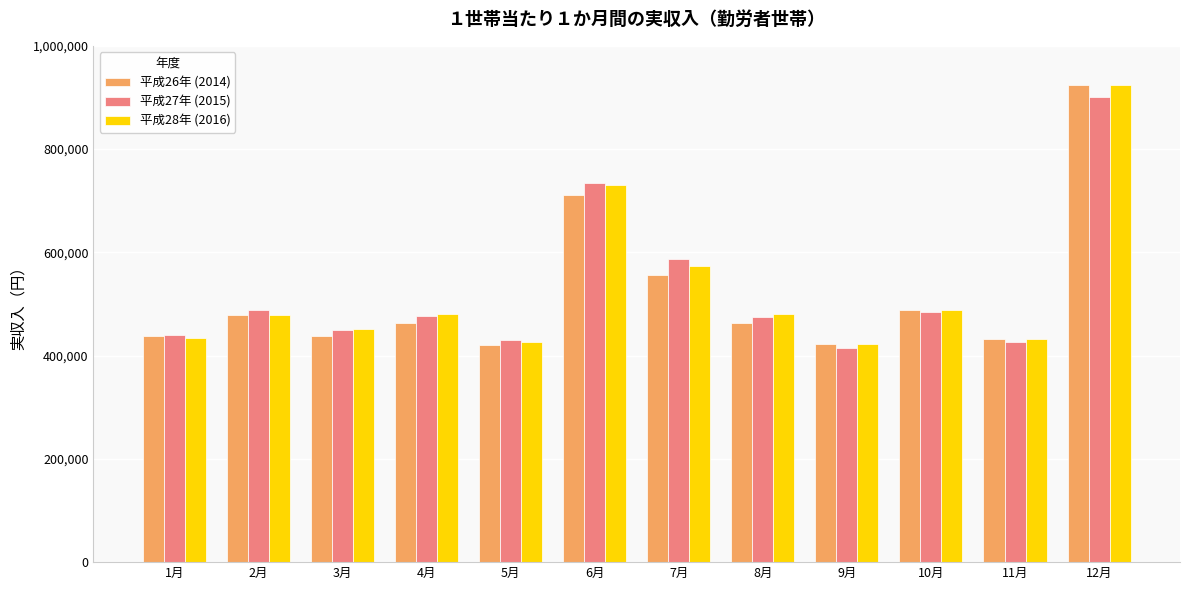

How many values in the 平成26年 (2014) series are below 463964?

6